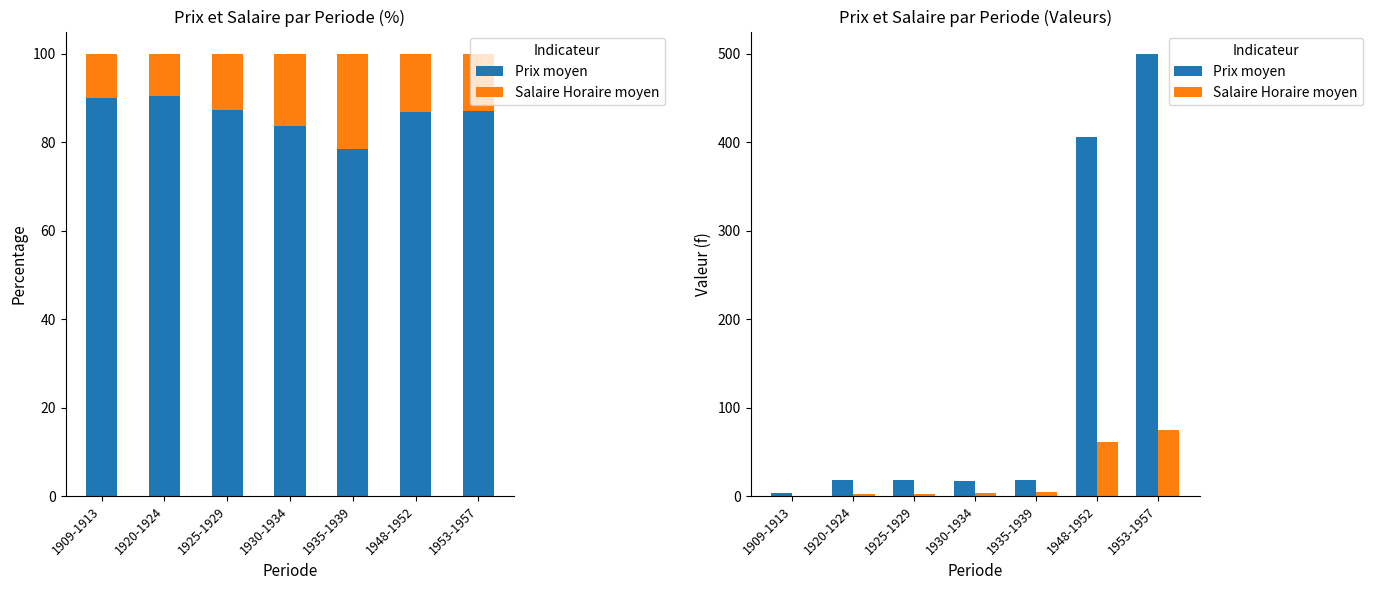

At which label does Salaire Horaire moyen reach its peak?

1953-1957